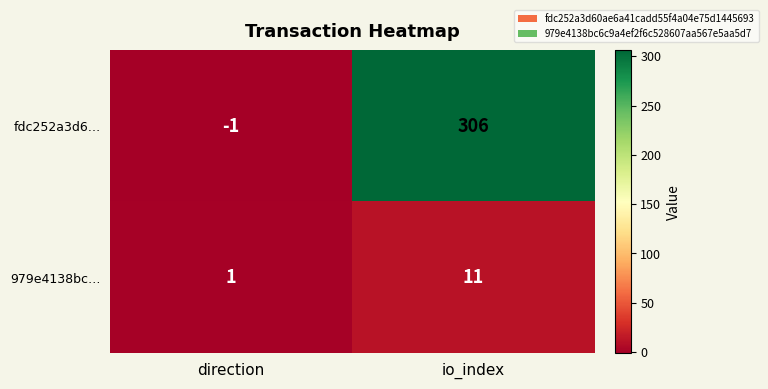

Between direction and io_index, which series saw the biggest shift?

fdc252a3d6…